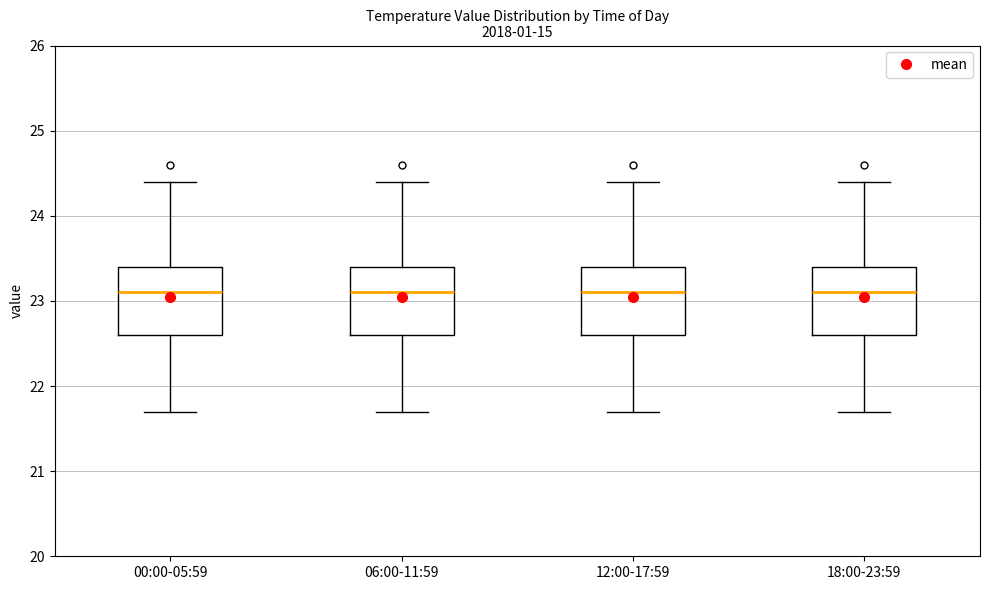

Reading left to right, transcribe this box plot: for each box, give where its median line is, the range the box spans, and where its two whiskers end, as read against the y-axis. The values are not printed on the chart, so give them approximately, as read against the axis.

00:00-05:59: median 23.1, box 22.6 to 23.4, whiskers 21.7 to 24.4
06:00-11:59: median 23.1, box 22.6 to 23.4, whiskers 21.7 to 24.4
12:00-17:59: median 23.1, box 22.6 to 23.4, whiskers 21.7 to 24.4
18:00-23:59: median 23.1, box 22.6 to 23.4, whiskers 21.7 to 24.4